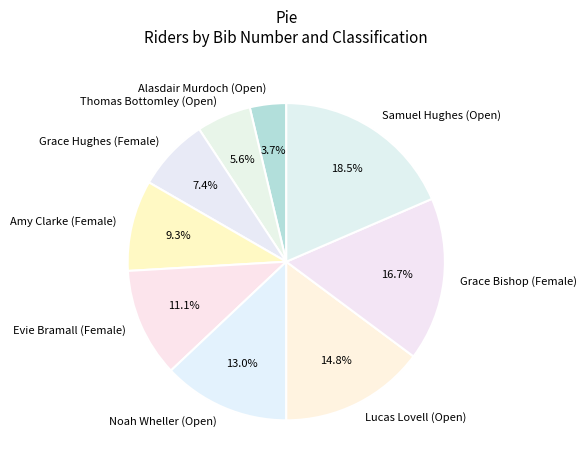

Which category has the biggest portion of the pie?

Samuel Hughes (Open)